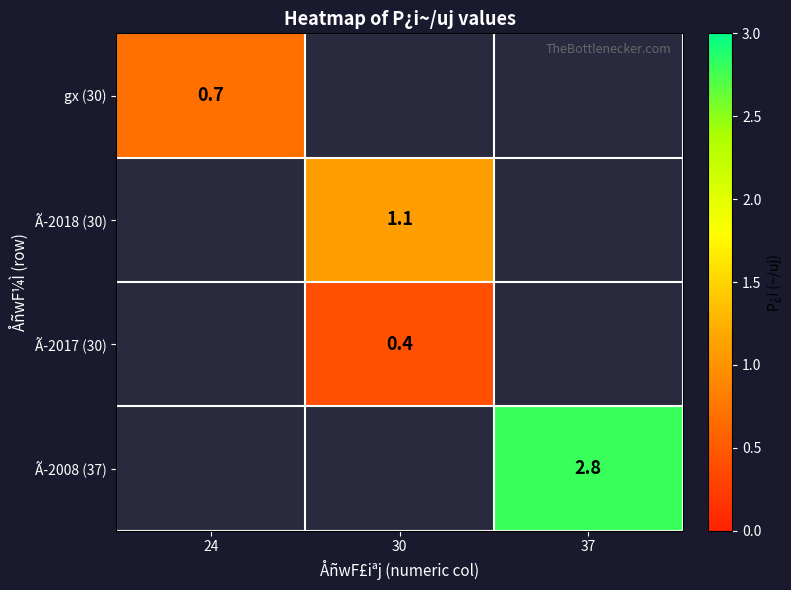

Between 24 and 30, which is larger?

30